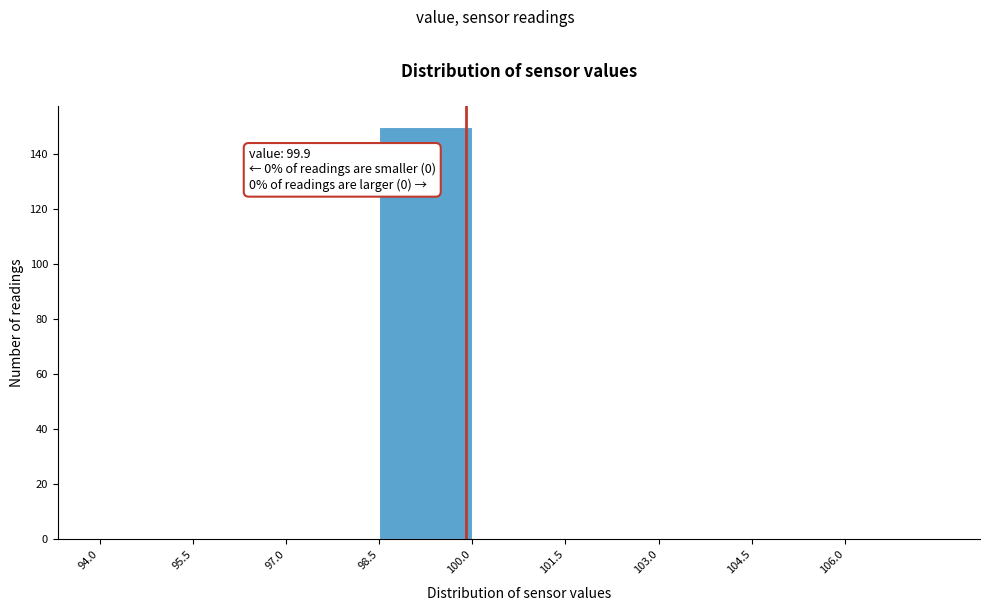

Over which range of the x-axis is the bar tallest?

98.5 to 100.0